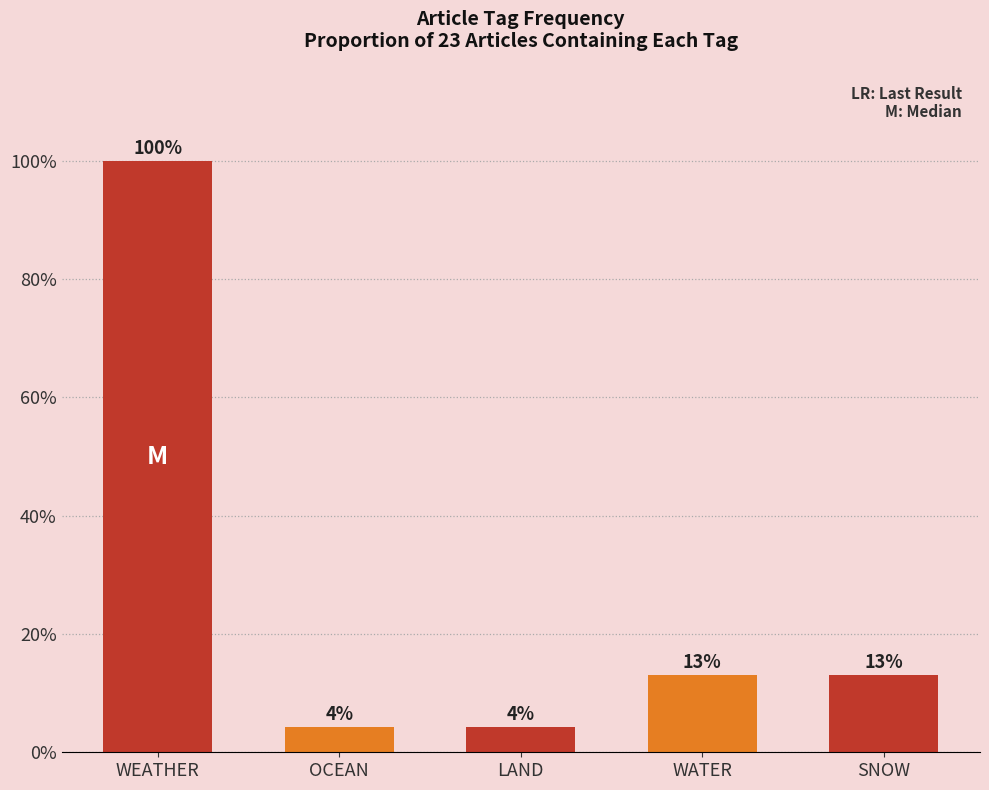

What position from the left is WEATHER?

1